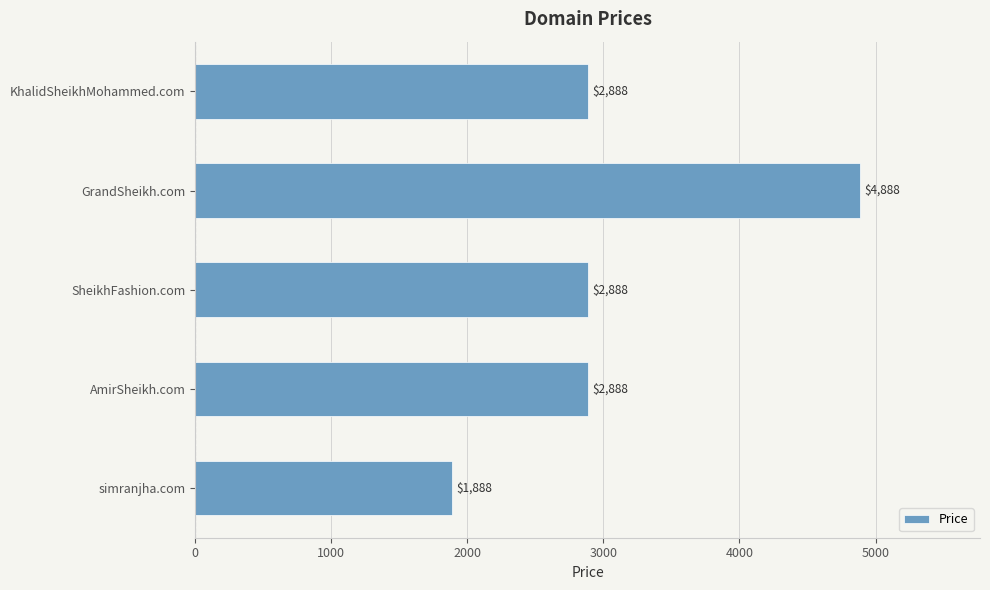

Which label corresponds to the smallest value in the chart?

simranjha.com